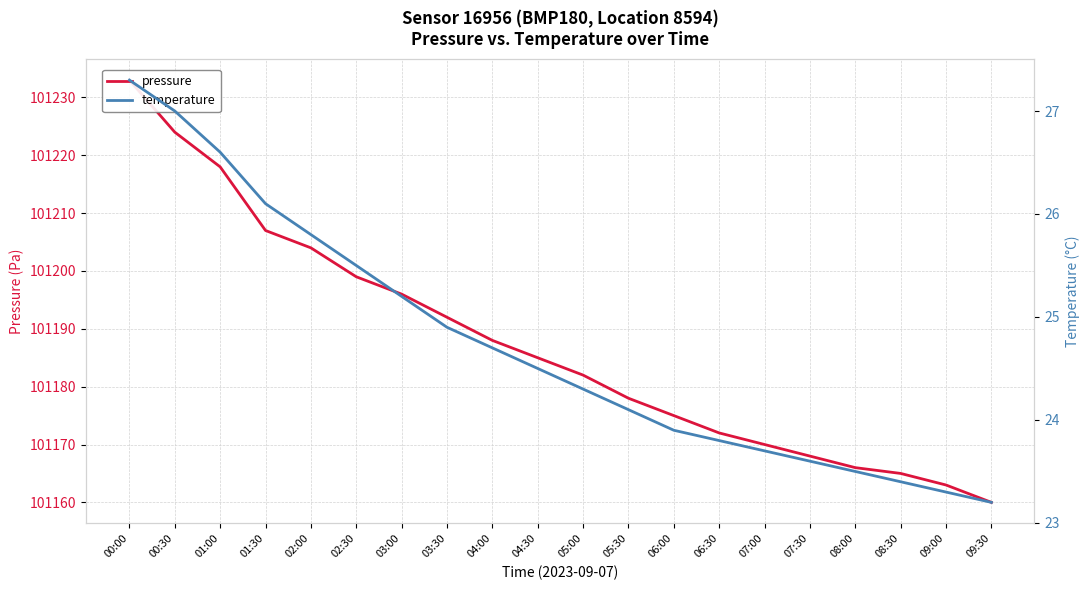

Which series changed the most between 02:30 and 05:00?

pressure